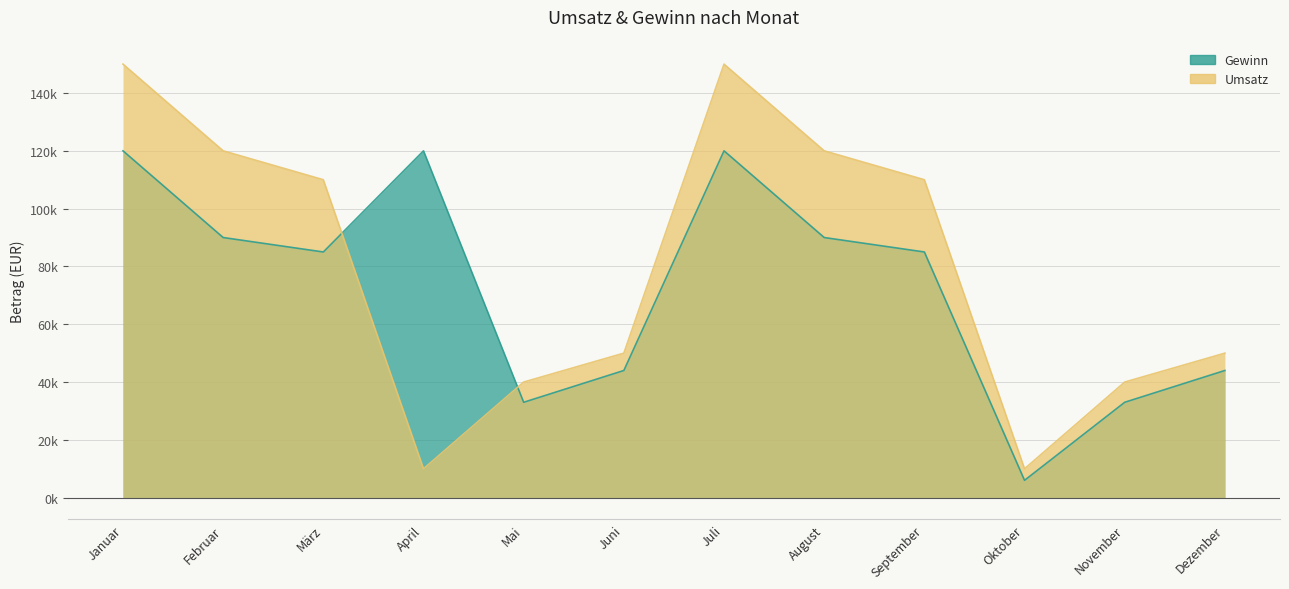

What is the label of the 9th point from the left?

September